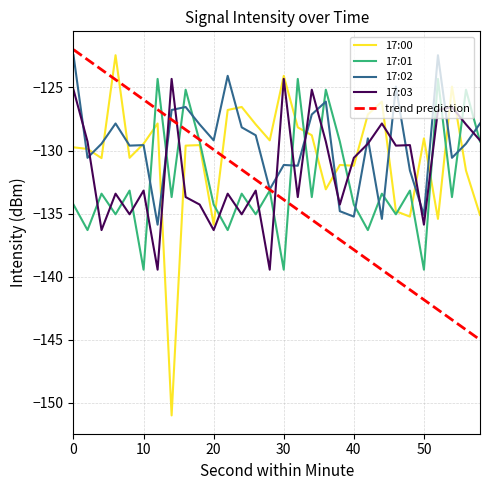

True or false: trend prediction and 17:02 intersect in this chart.

True